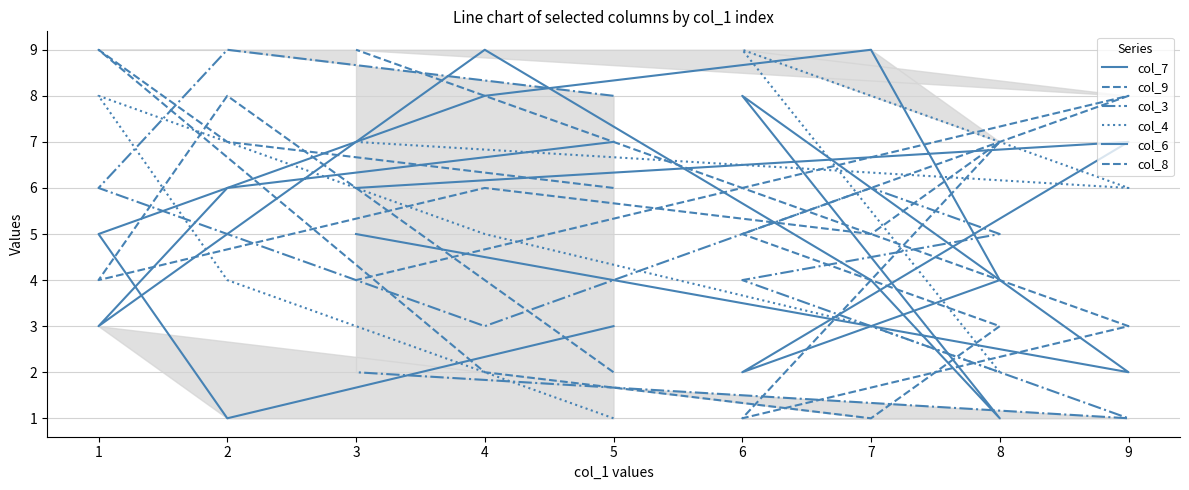

How many series are shown in this chart?

6